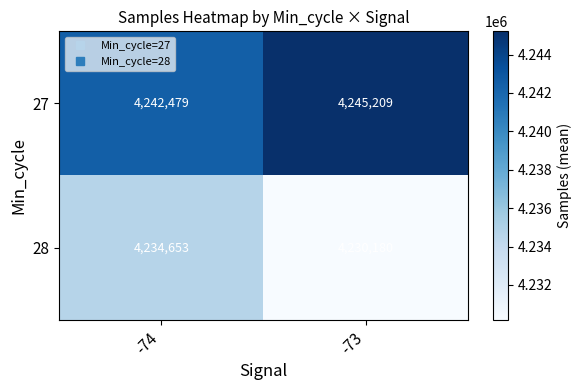

Rank the series at -73 from lowest to highest value.

28, 27